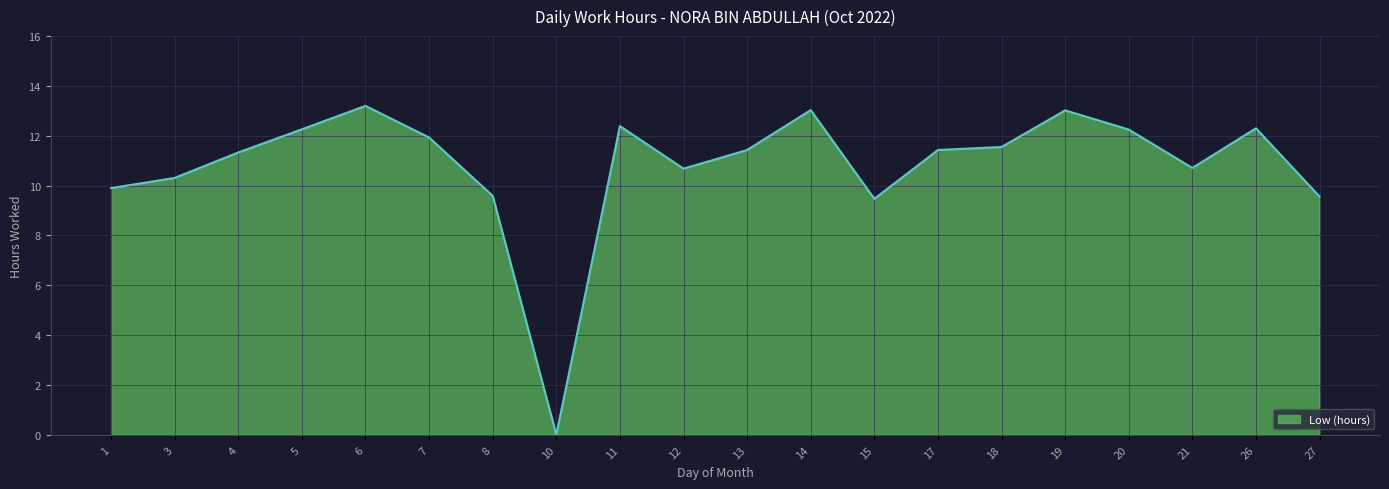

What is the difference between the values at 20 and 18?

0.7